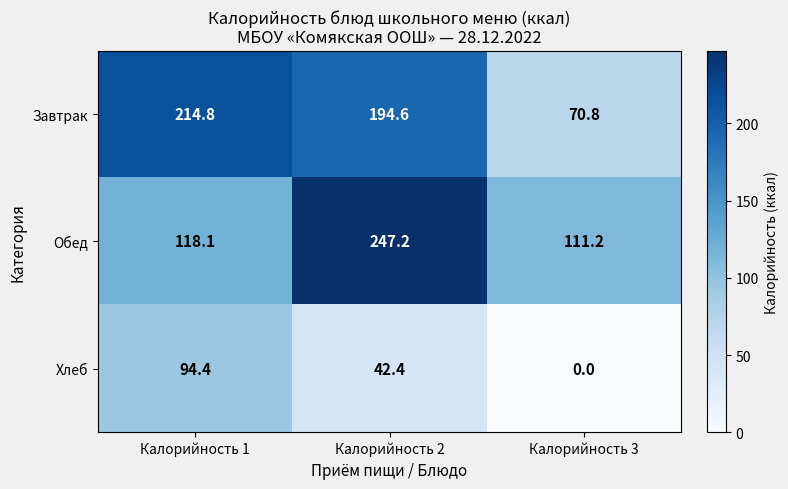

Reading right to left, transcribe all the data shown in this chart.

Завтрак: Калорийность 3=70.8	Калорийность 2=194.6	Калорийность 1=214.8
Обед: Калорийность 3=111.2	Калорийность 2=247.2	Калорийность 1=118.1
Хлеб: Калорийность 3=0.0	Калорийность 2=42.4	Калорийность 1=94.4